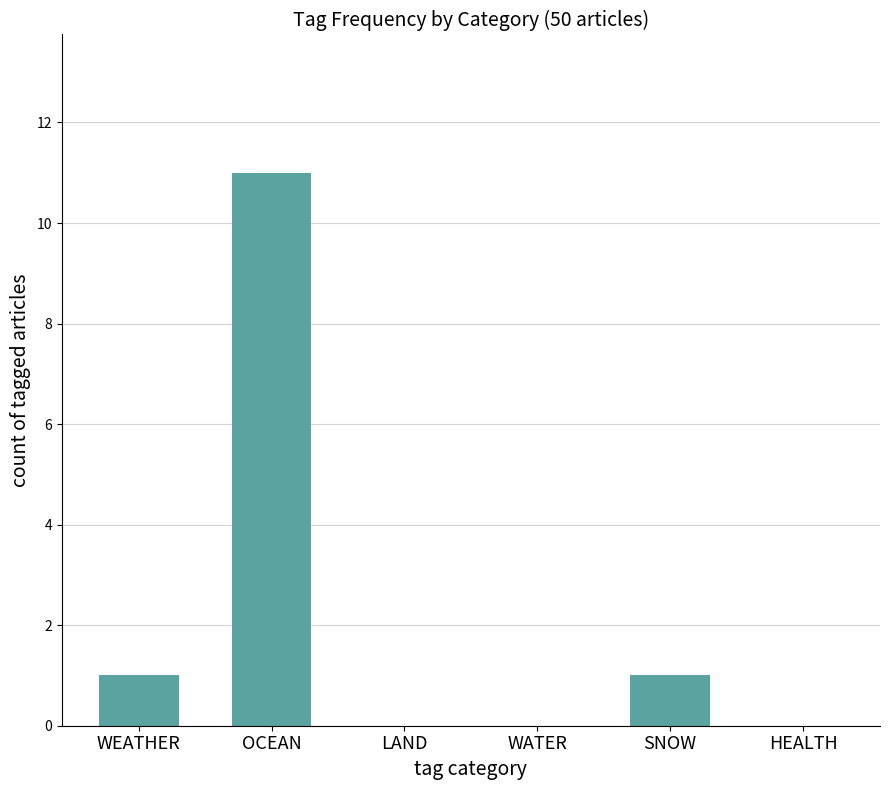

Reading left to right, transcribe all the data shown in this chart.

1	11	0	0	1	0